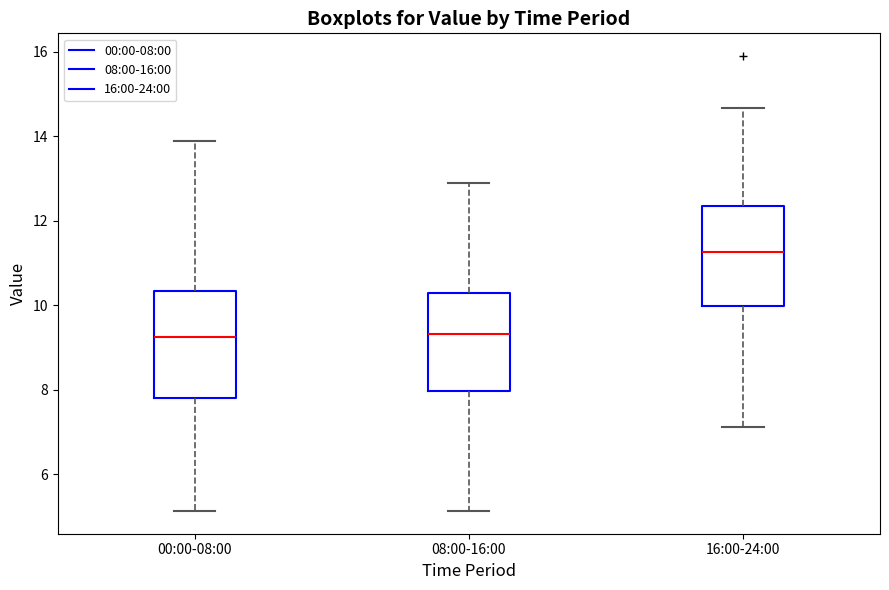

Which box has the highest median line?

16:00-24:00